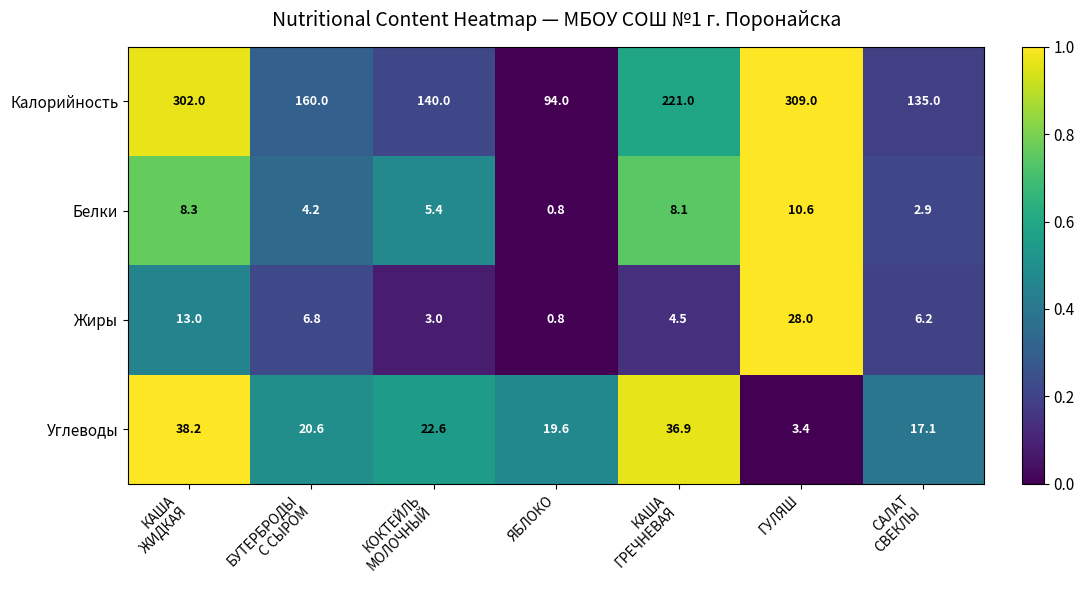

The Белки series shows 10.6 at ГУЛЯШ. True or false?

True